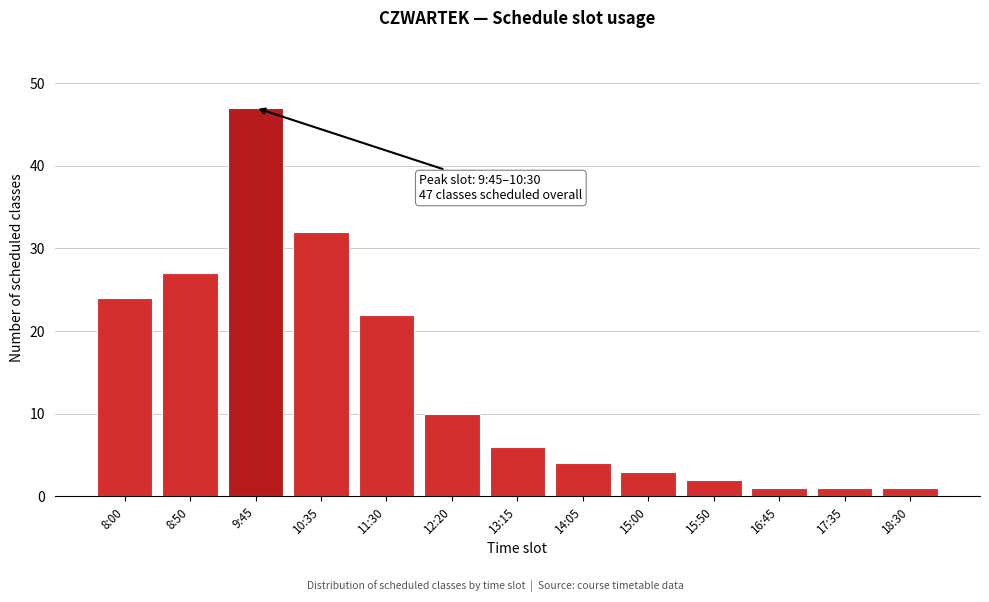

Reading left to right, transcribe all the data shown in this chart.

8:00=24	8:50=27	9:45=47	10:35=32	11:30=22	12:20=10	13:15=6	14:05=4	15:00=3	15:50=2	16:45=1	17:35=1	18:30=1